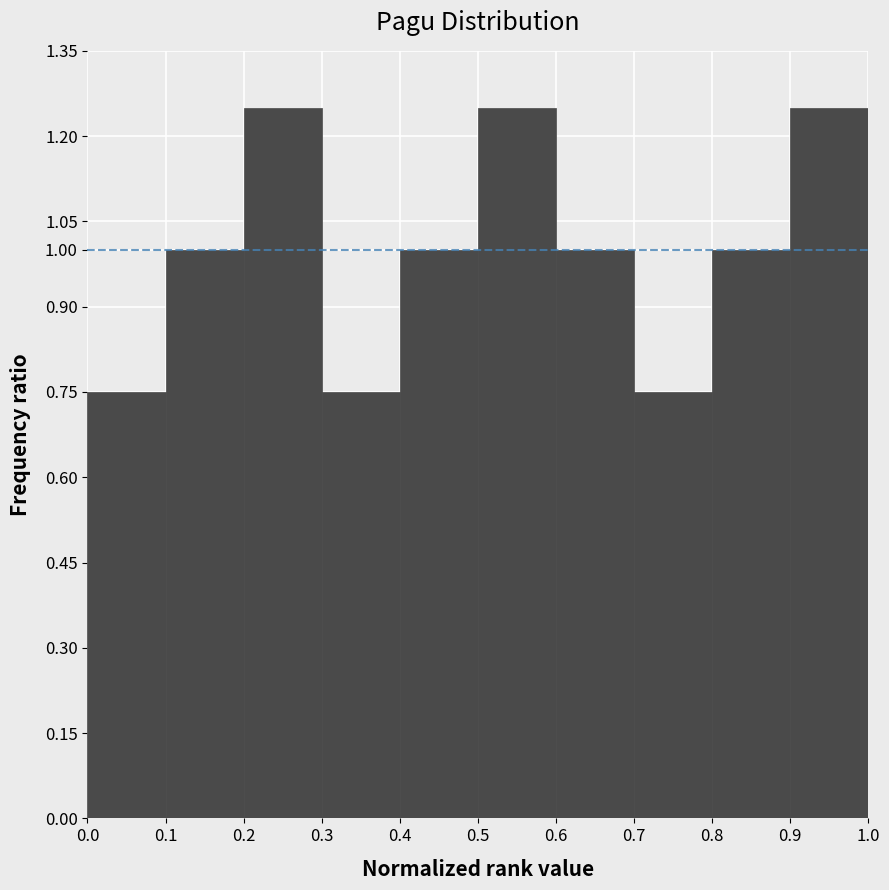

What is the height of the bar covering 0.2 to 0.3 on the x-axis? The values are not printed on the chart, so give them approximately, as read against the axis.

1.25